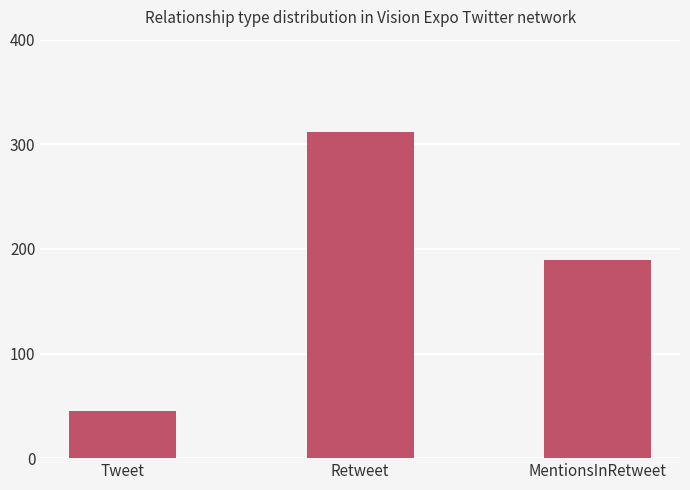

Reading left to right, what are all the values shown in this chart?

Tweet=45	Retweet=312	MentionsInRetweet=189